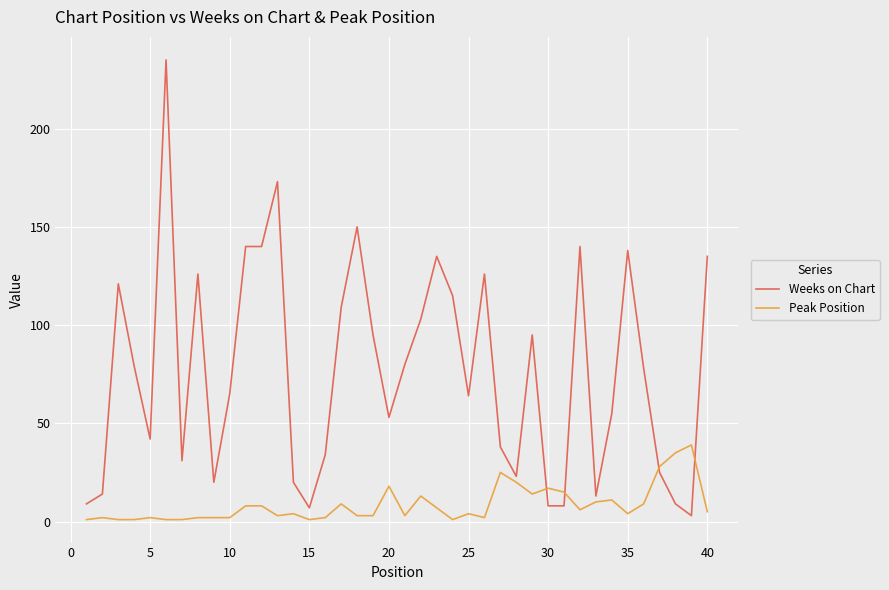

Which series has the largest total across all categories?

Weeks on Chart